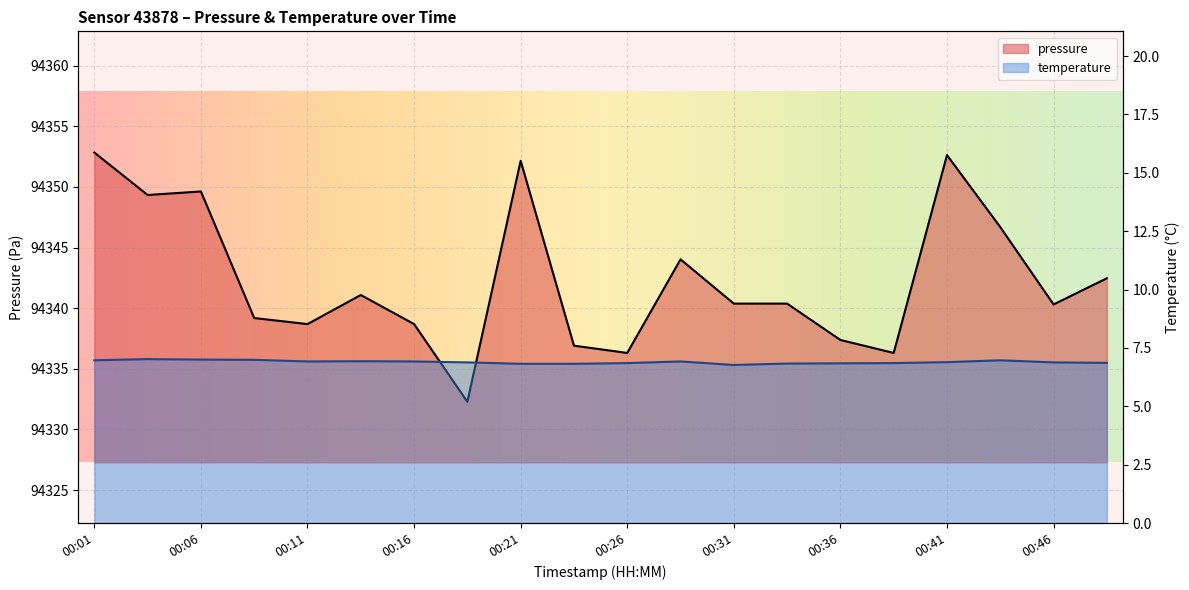

True or false: temperature and pressure cross at least once.

False